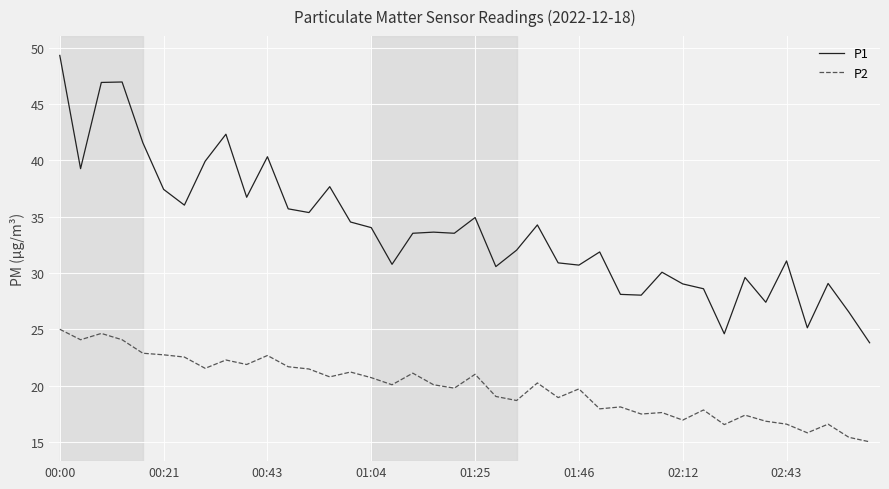

Rank the series by their maximum value, from highest to lowest.

P1, P2